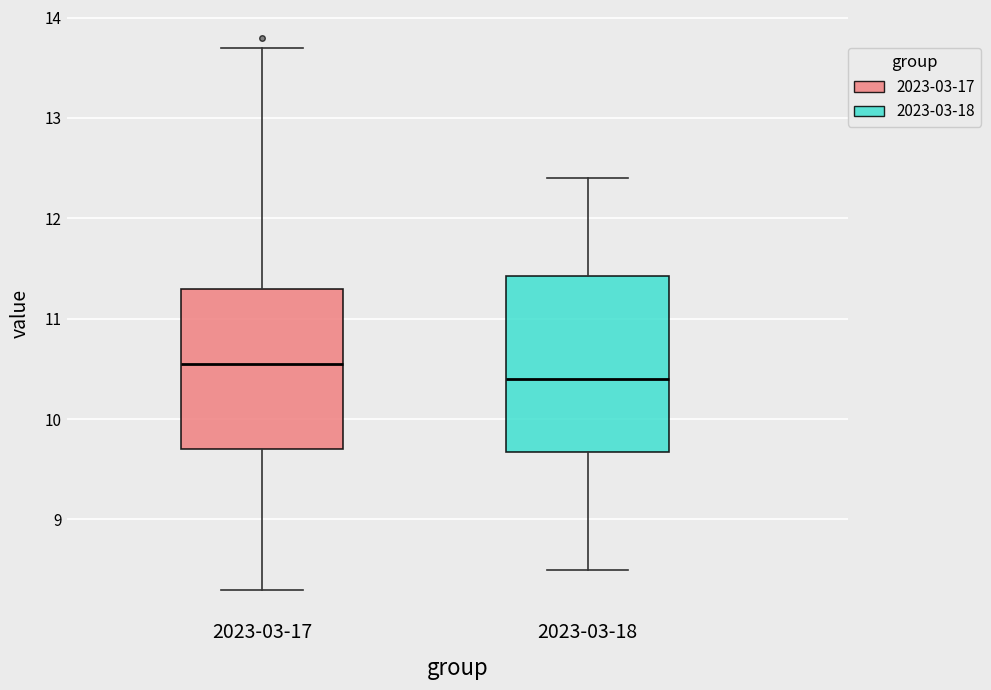

Reading left to right, read every box against the y-axis: the position of its median line, the range the box covers, and the ends of its whiskers. The values are not printed on the chart, so give them approximately, as read against the axis.

2023-03-17: median 10.6, box 9.7 to 11.3, whiskers 8.3 to 13.7
2023-03-18: median 10.4, box 9.7 to 11.4, whiskers 8.5 to 12.4